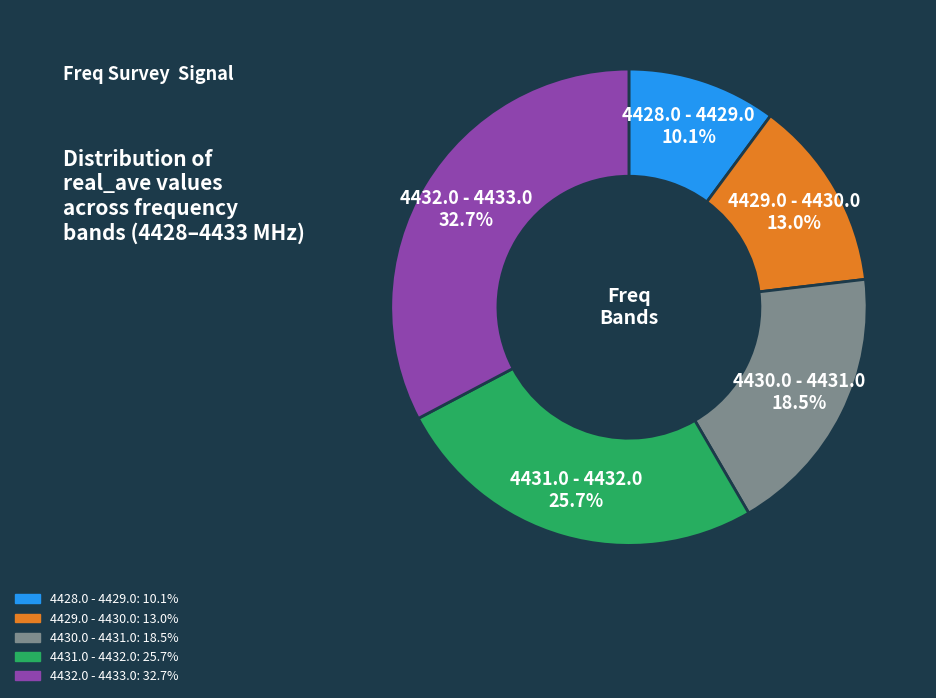

Is there any slice that represents more than half of the pie?

No